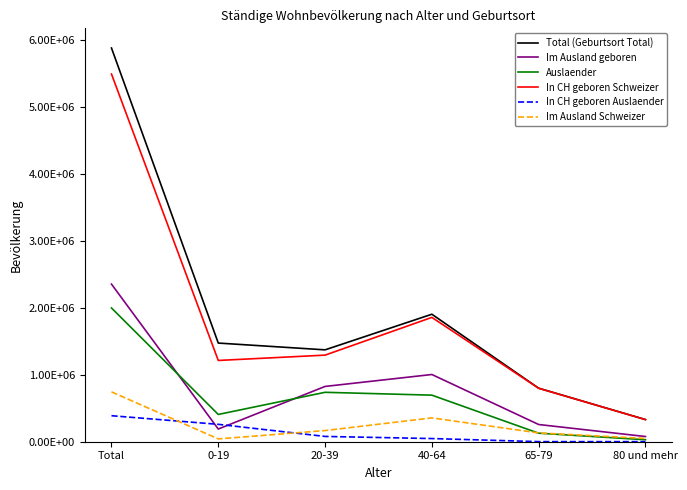

What are all the series names shown in the legend?

Total (Geburtsort Total), Im Ausland geboren, Auslaender, In CH geboren Schweizer, In CH geboren Auslaender, Im Ausland Schweizer